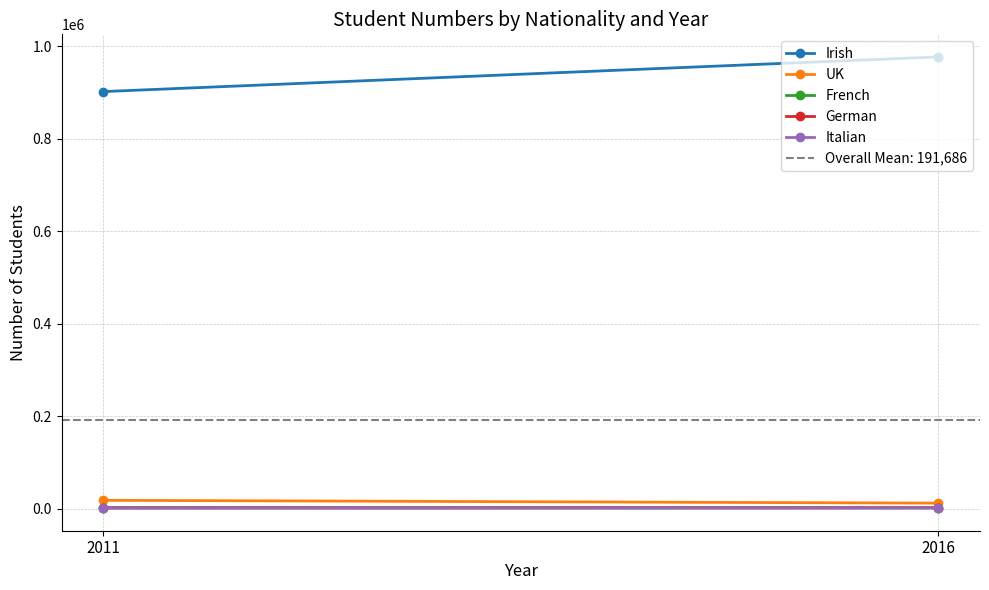

At 2016, list the series in order from smallest to largest.

Italian, German, French, UK, Irish